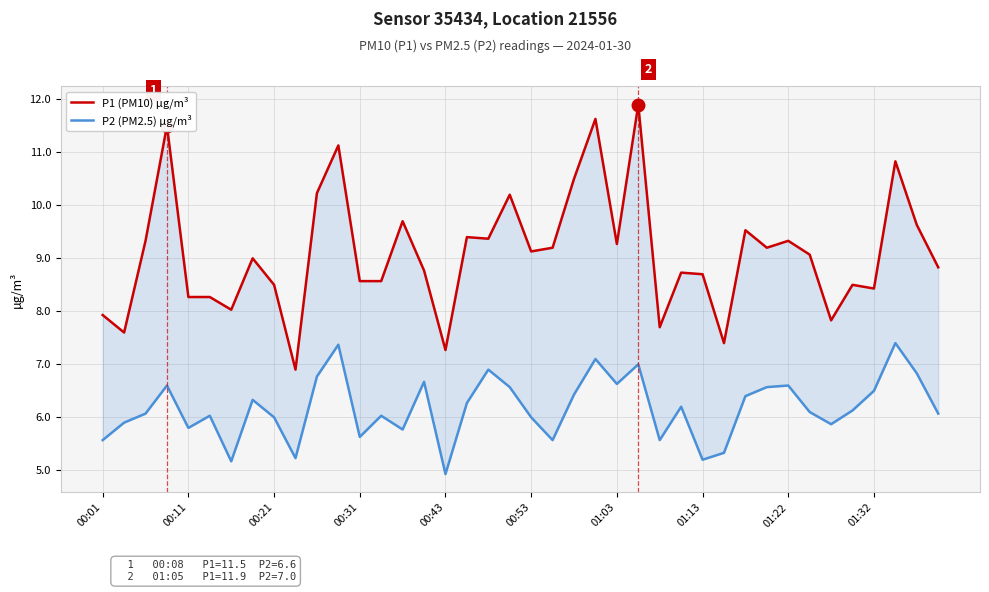

In P2 (PM2.5) µg/m³, how many points are higher than both neighbors (excluding endpoints)?

12